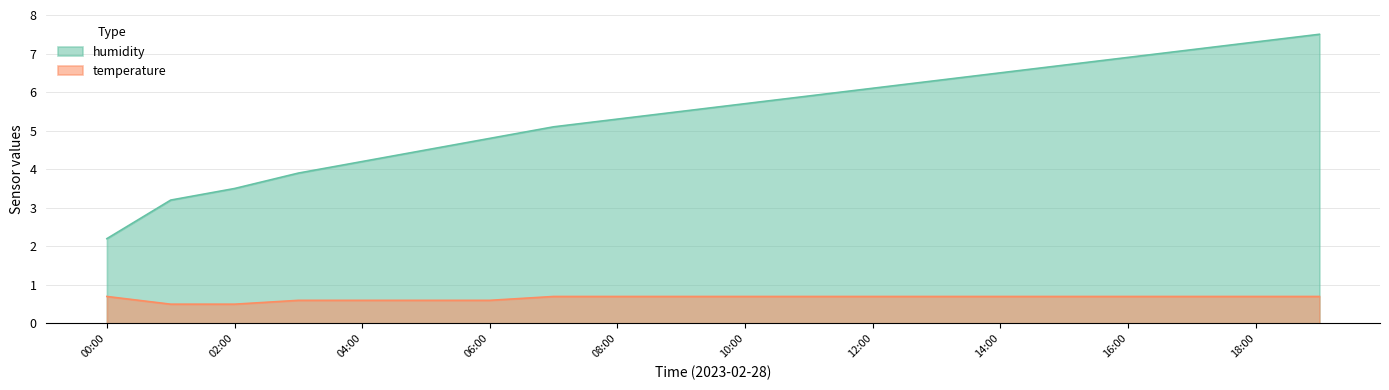

What are all the series names shown in the legend?

humidity, temperature